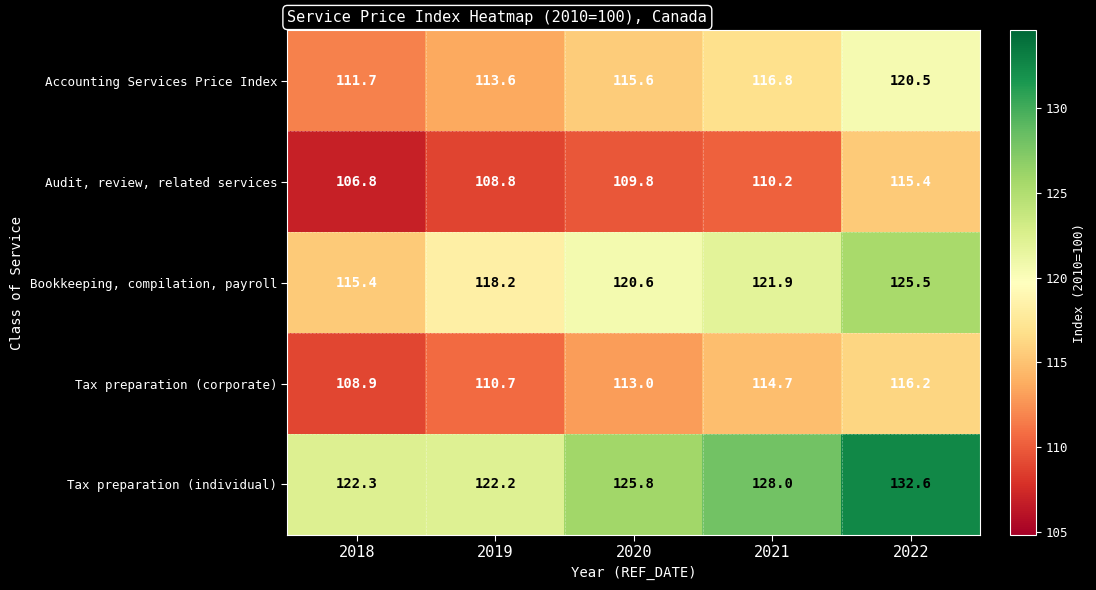

What value does the Bookkeeping, compilation, payroll series have at 2019?

118.2